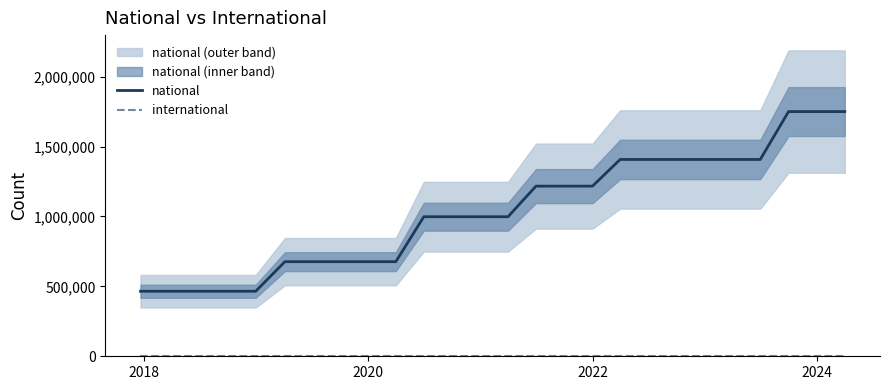

True or false: national and international intersect in this chart.

False